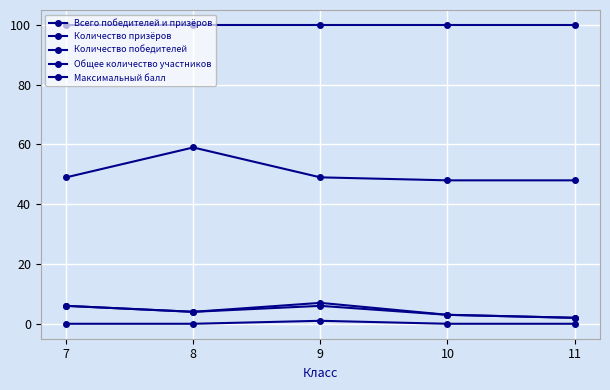

What is the sum of the Общее количество участников values at 9 and 10?

97